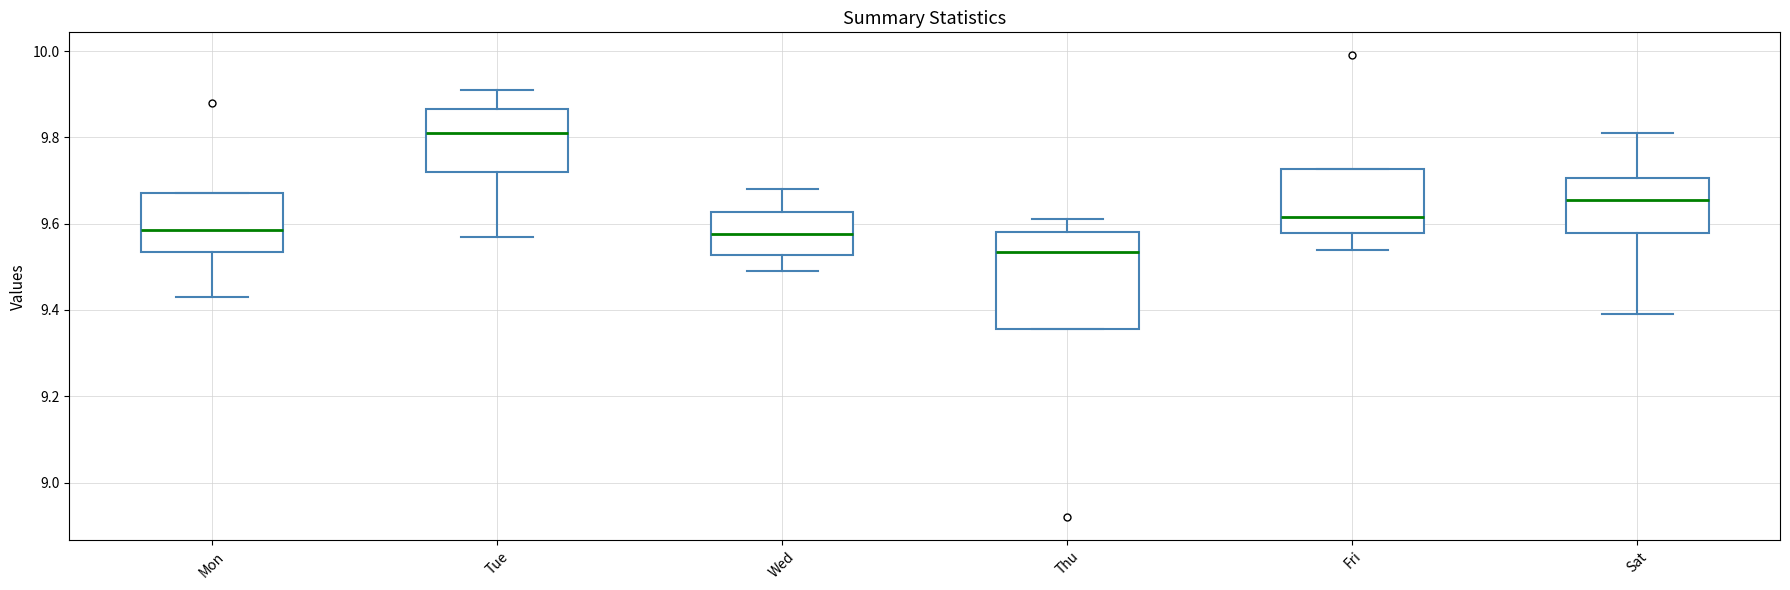

Reading left to right, read every box against the y-axis: the position of its median line, the range the box covers, and the ends of its whiskers. The values are not printed on the chart, so give them approximately, as read against the axis.

Mon: median 9.58, box 9.54 to 9.68, whiskers 9.44 to 9.68
Tue: median 9.82, box 9.72 to 9.86, whiskers 9.58 to 9.92
Wed: median 9.58, box 9.52 to 9.62, whiskers 9.50 to 9.68
Thu: median 9.54, box 9.36 to 9.58, whiskers 9.36 to 9.62
Fri: median 9.62, box 9.58 to 9.72, whiskers 9.54 to 9.72
Sat: median 9.66, box 9.58 to 9.70, whiskers 9.40 to 9.82